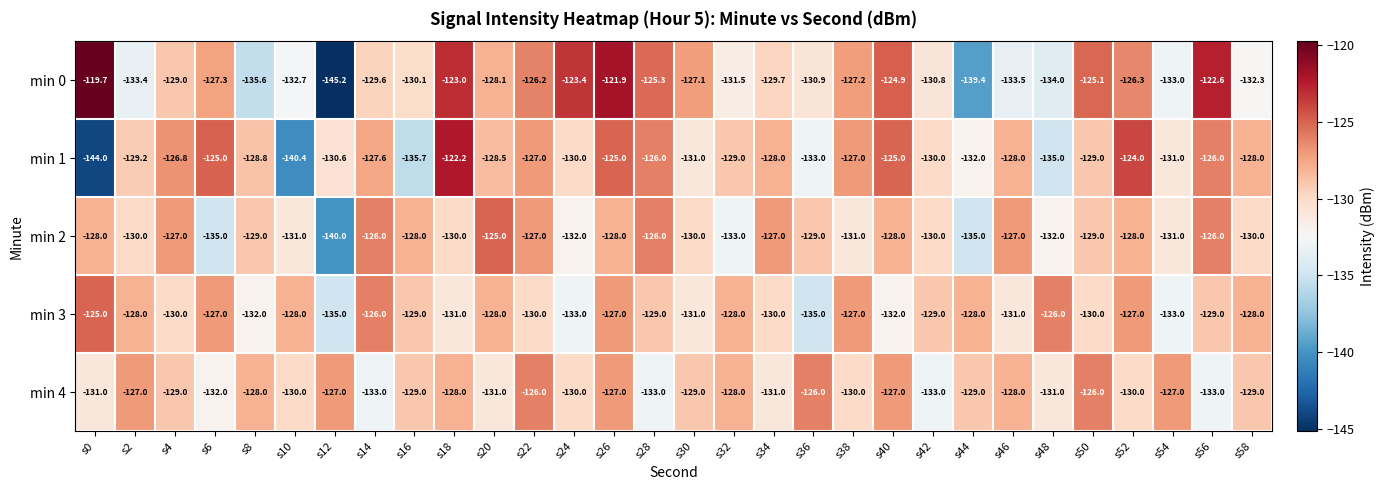

At which category is the sum across all series the highest?

s26